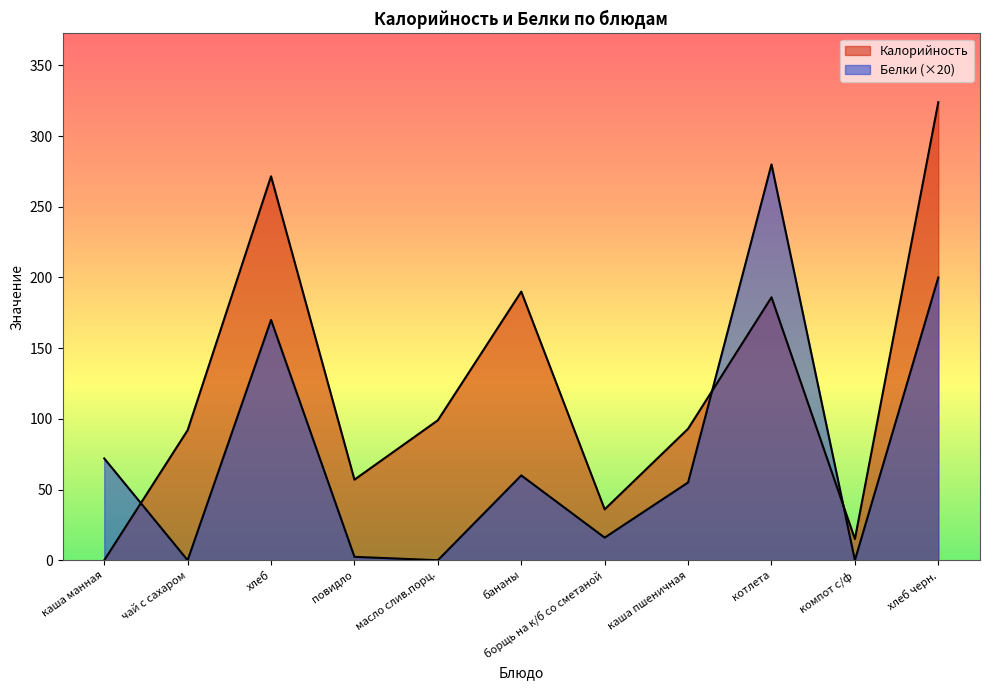

What is the difference between the Калорийность values at котлета and борщь на к/б со сметаной?

150.0